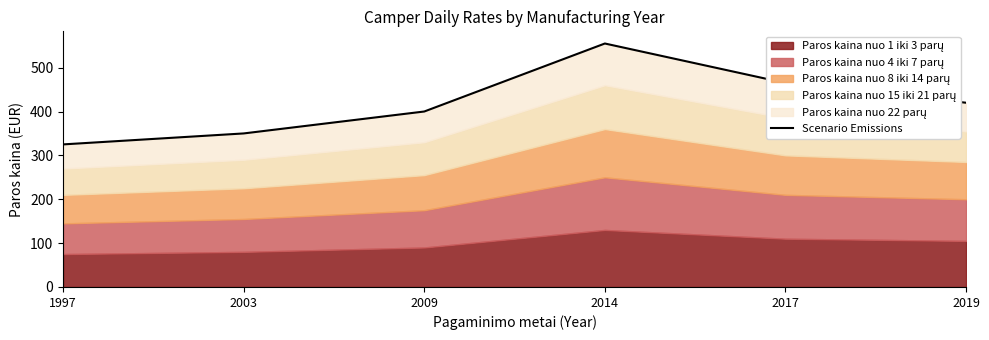

True or false: there are more than 0 points higher than both neighbors.

True